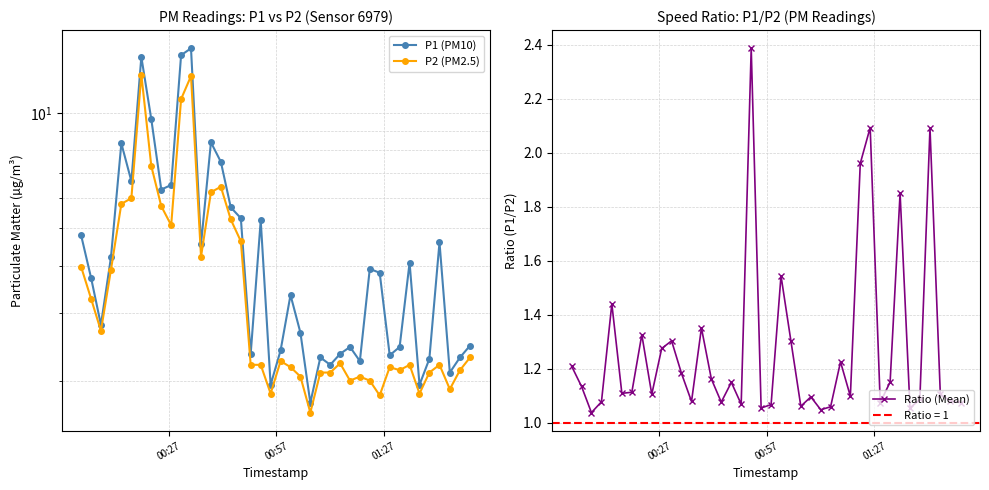

What is the highest value of the Ratio (Mean) series?

2.4